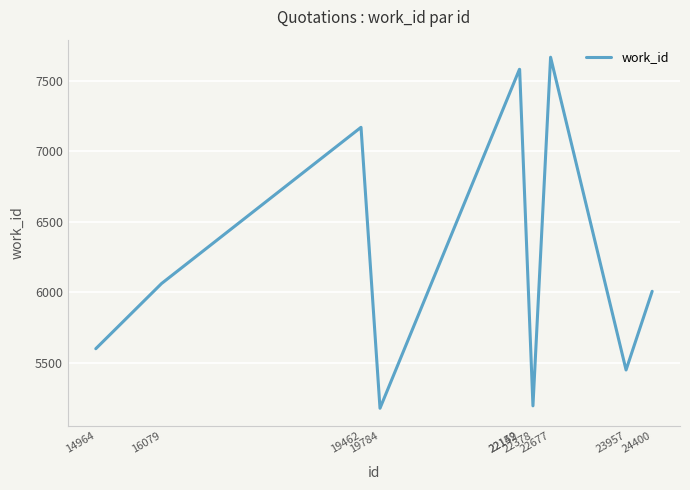

Does the chart display data point markers on the line(s)?

No